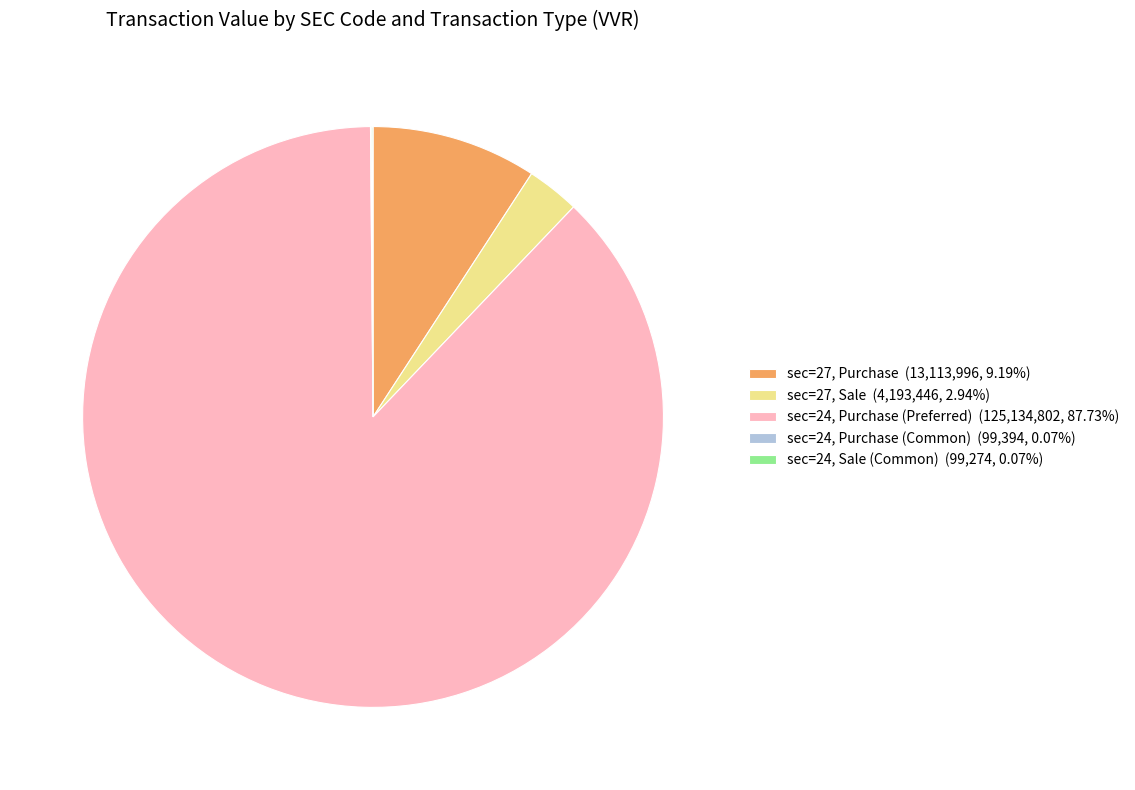

Does sec=24, Purchase (Preferred) (125,134,802, 87.73%) account for over 50% of the chart?

Yes